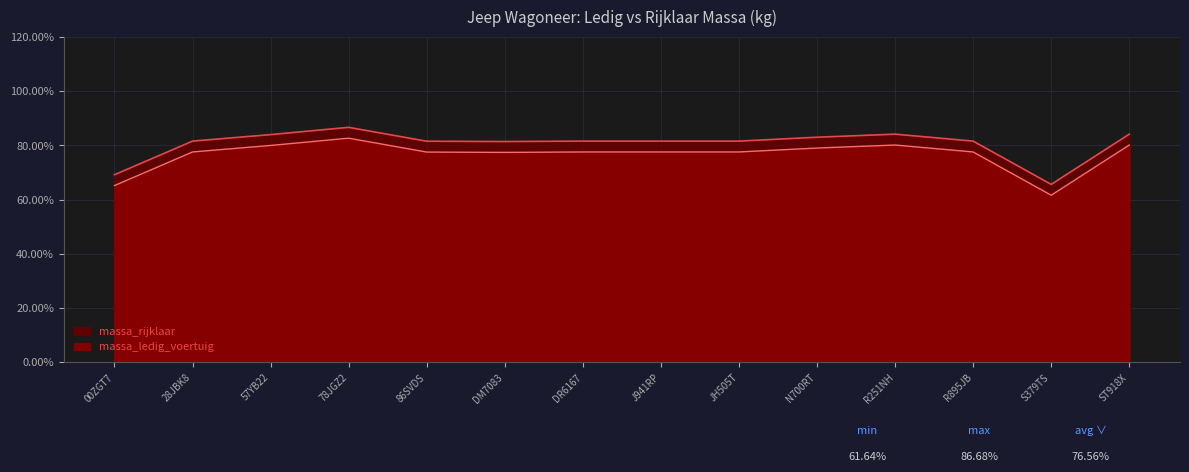

At DR6167, list the series in order from largest to smallest.

massa_ledig_voertuig, massa_rijklaar